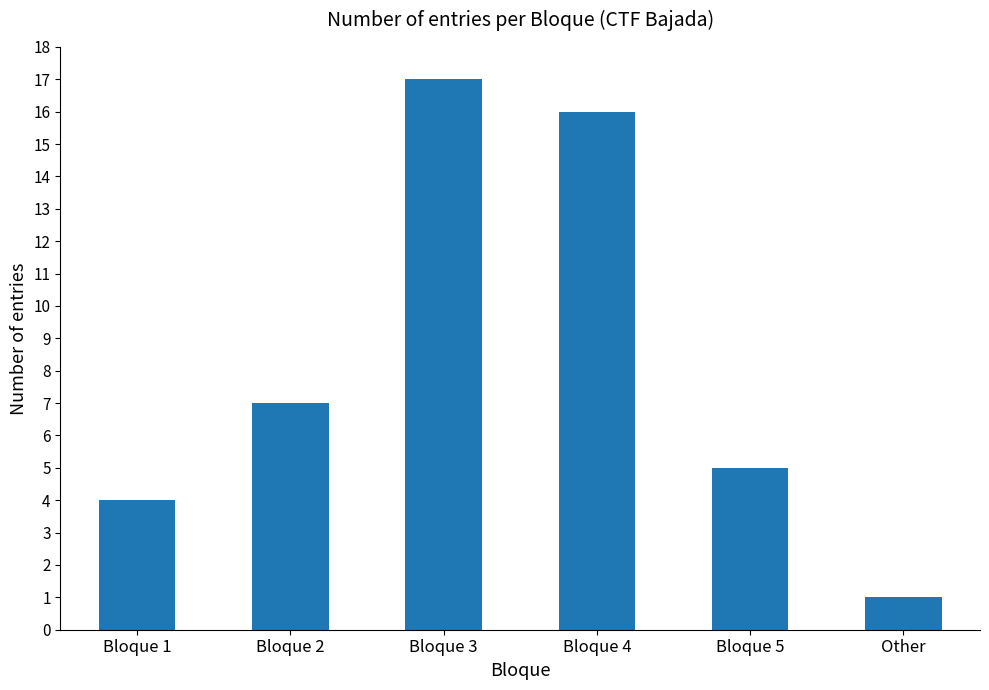

Are the bars horizontal?

No